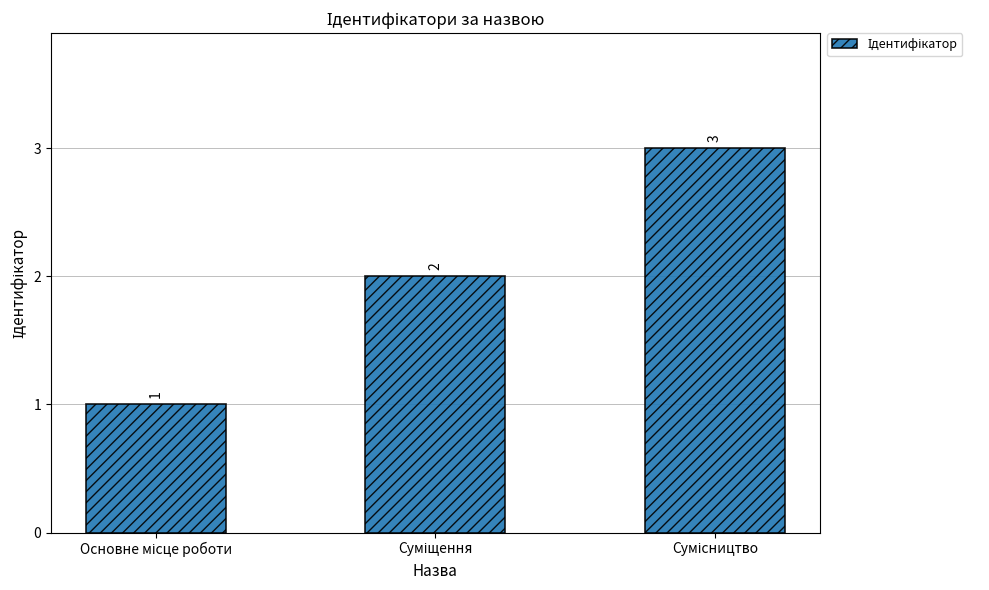

Are the bars grouped side by side (vs. stacked)?

No